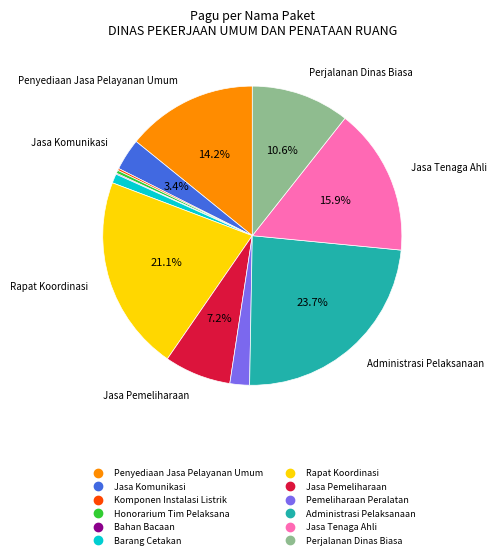

What portion of the pie excludes Jasa Pemeliharaan?

92.8%